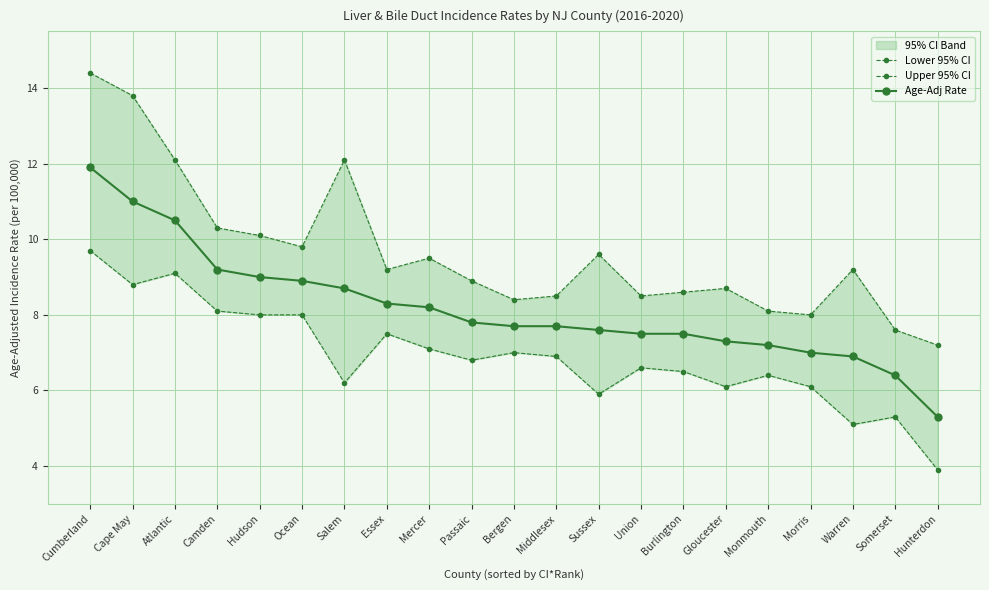

Does the chart display data point markers on the line(s)?

Yes